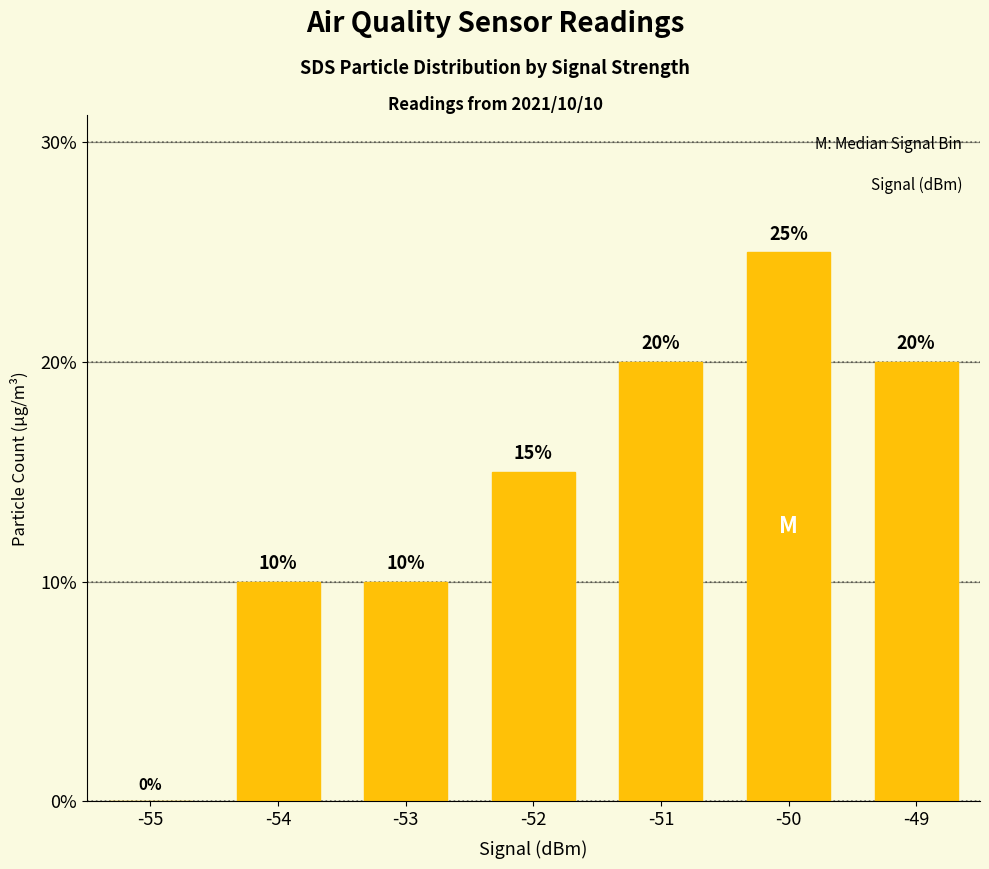

How many values are between 10 and 20?

5